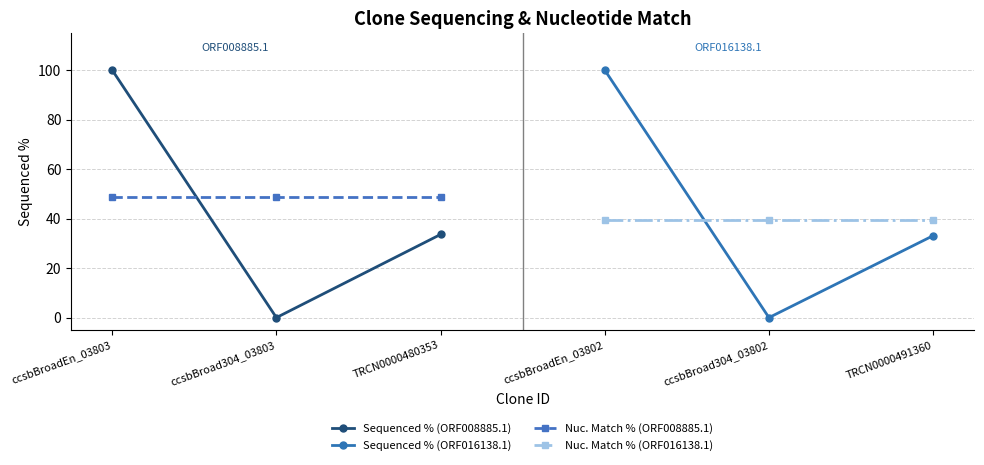

Rank the series by their maximum value, from lowest to highest.

Nuc. Match % (ORF016138.1), Nuc. Match % (ORF008885.1), Sequenced % (ORF008885.1), Sequenced % (ORF016138.1)